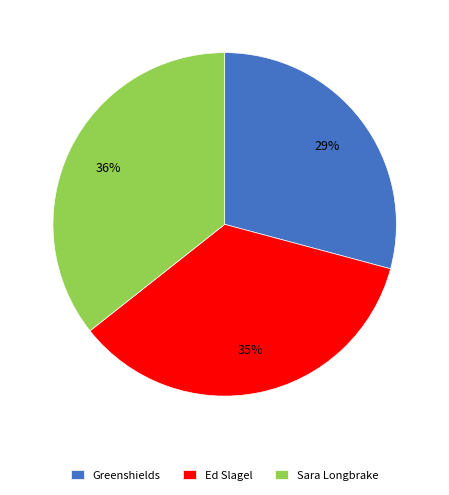

Is it true that Ed Slagel is 29% of the pie?

False